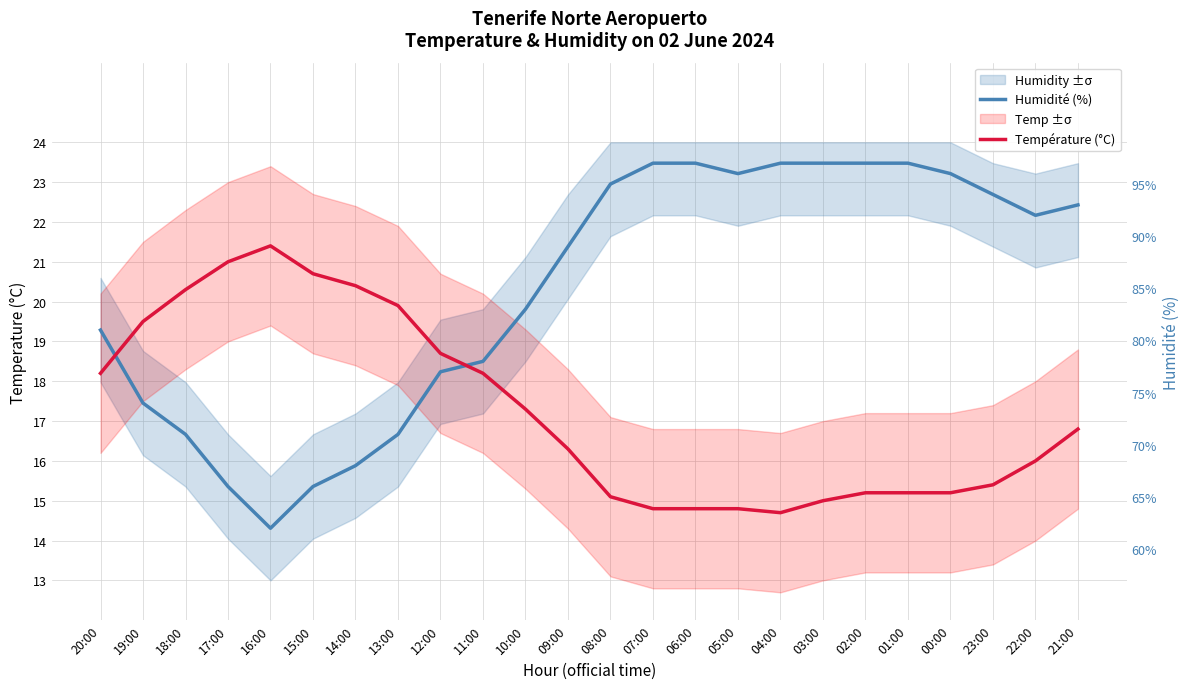

Does the chart display data point markers on the line(s)?

No